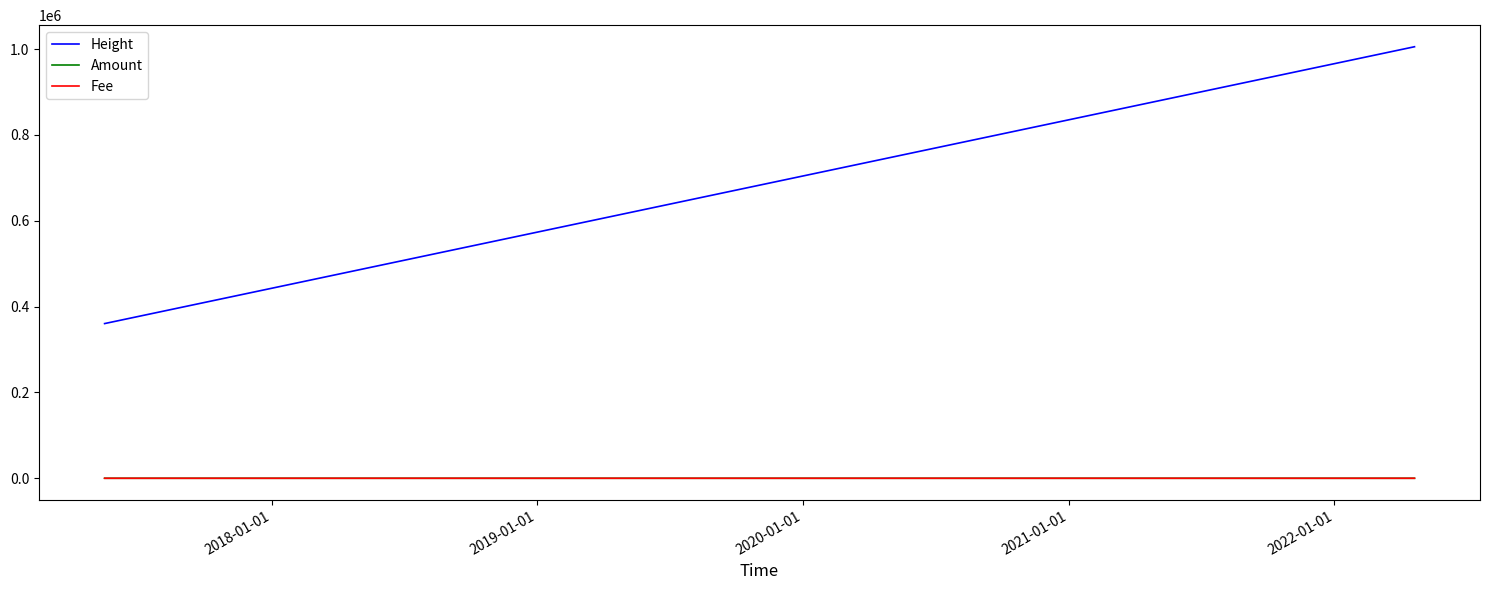

What is the highest value of the Fee series?

1.0